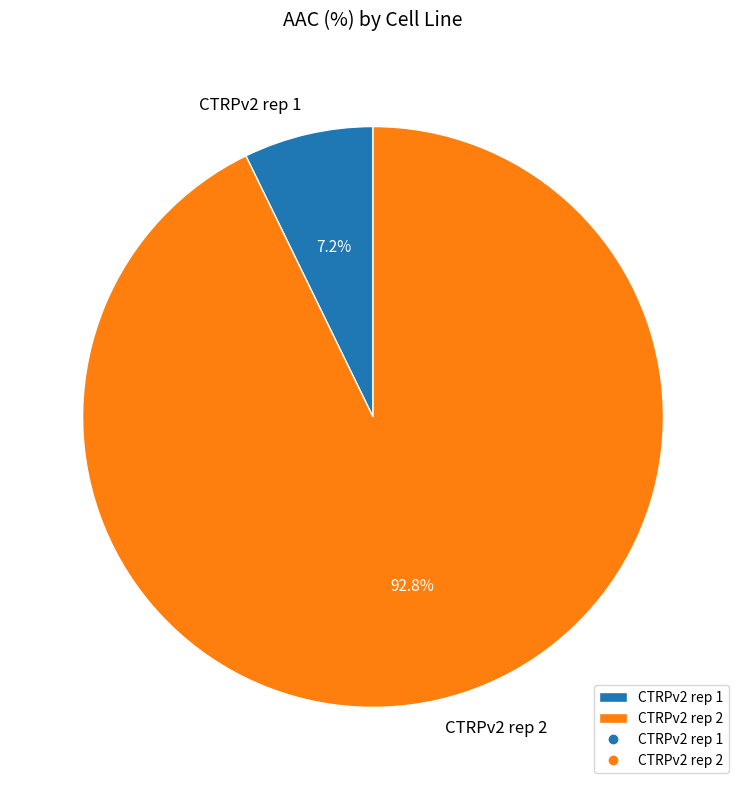

How much of the chart is everything except CTRPv2 rep 1?

92.8%